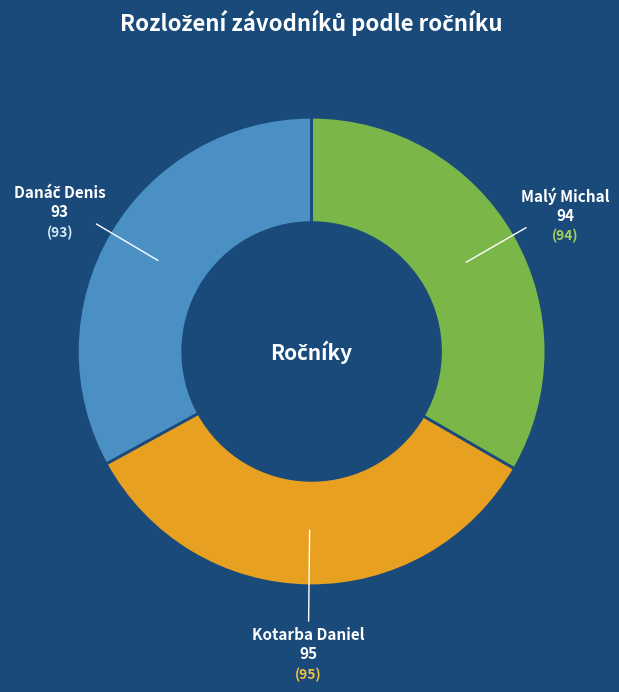

Is there any slice that represents more than half of the pie?

No